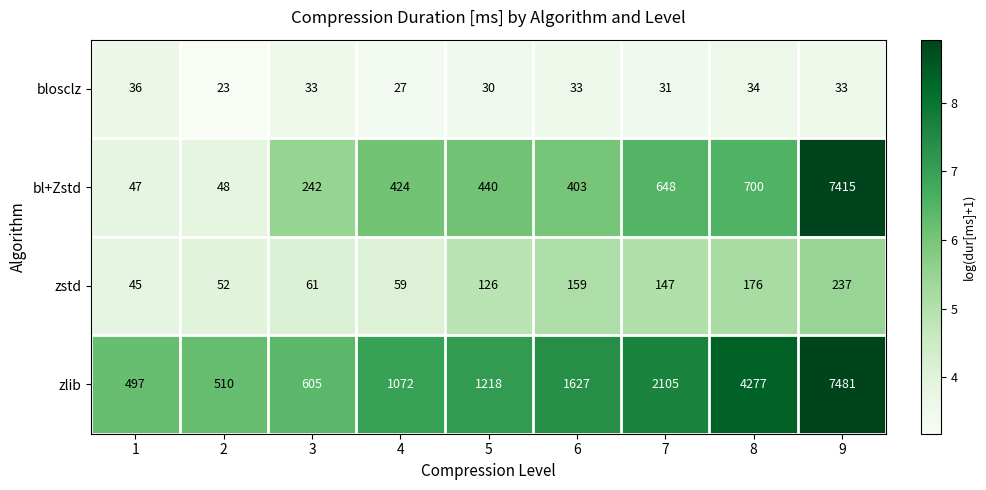

Which series has the widest spread of values?

bl+Zstd